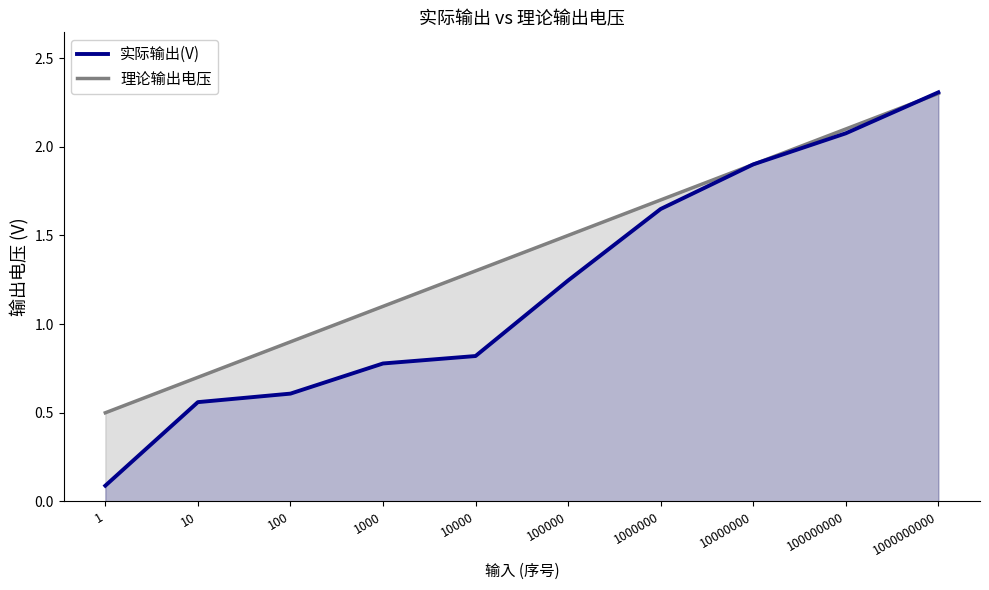

What is the spread (max minus min) of values at 1000?

0.3